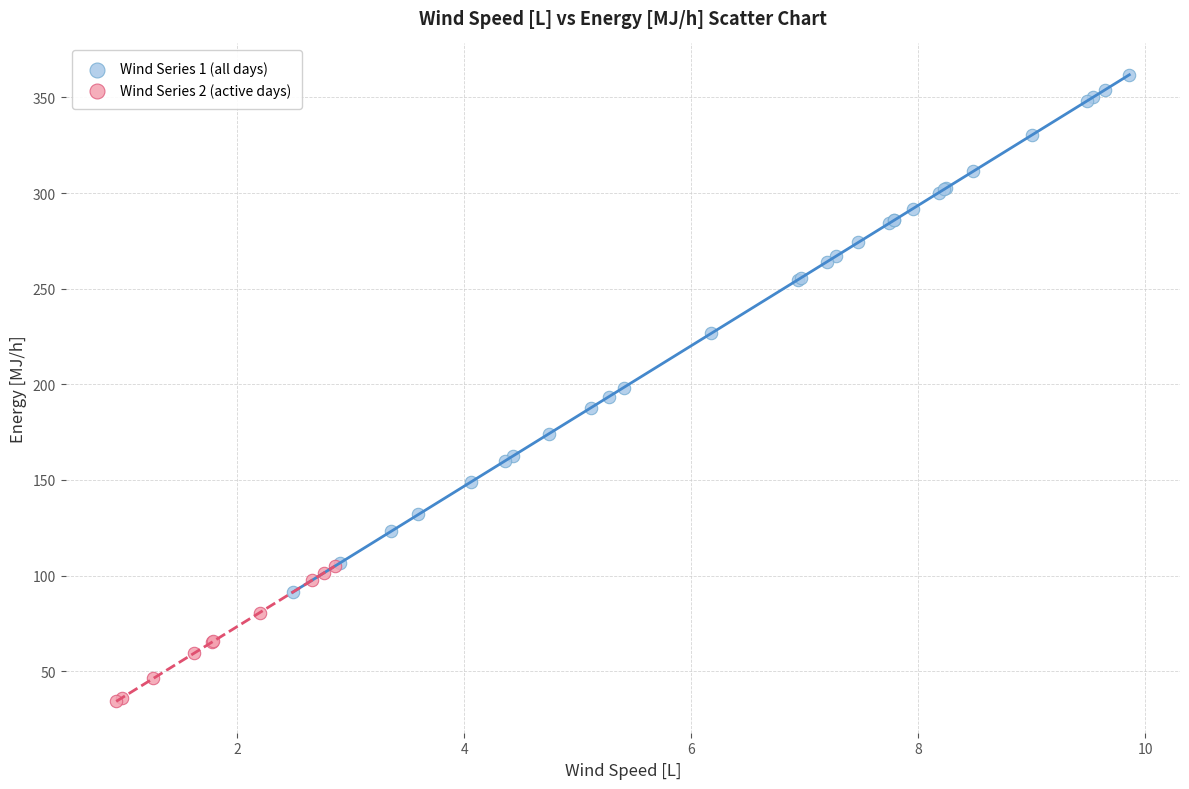

Which series contains the highest Y value?

Wind Series 1 (all days)